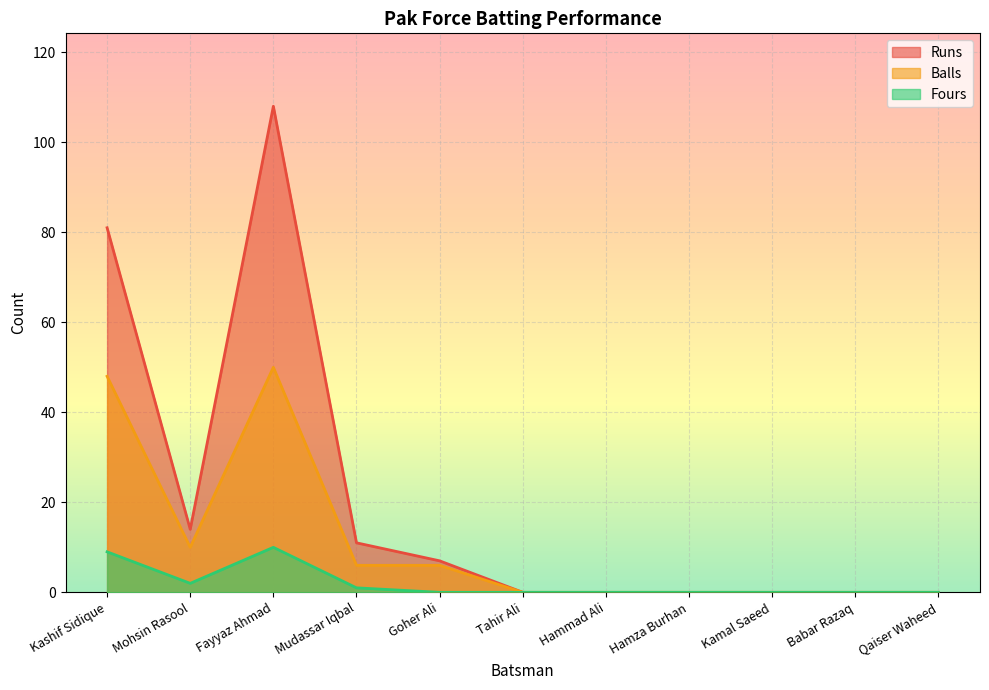

How many Fours values are between 0 and 2?

9